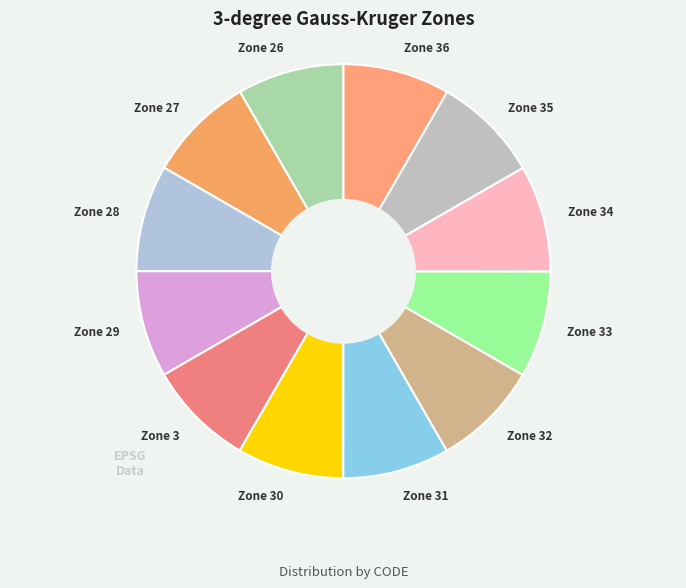

Does Zone 27 represent more than half of the total?

No